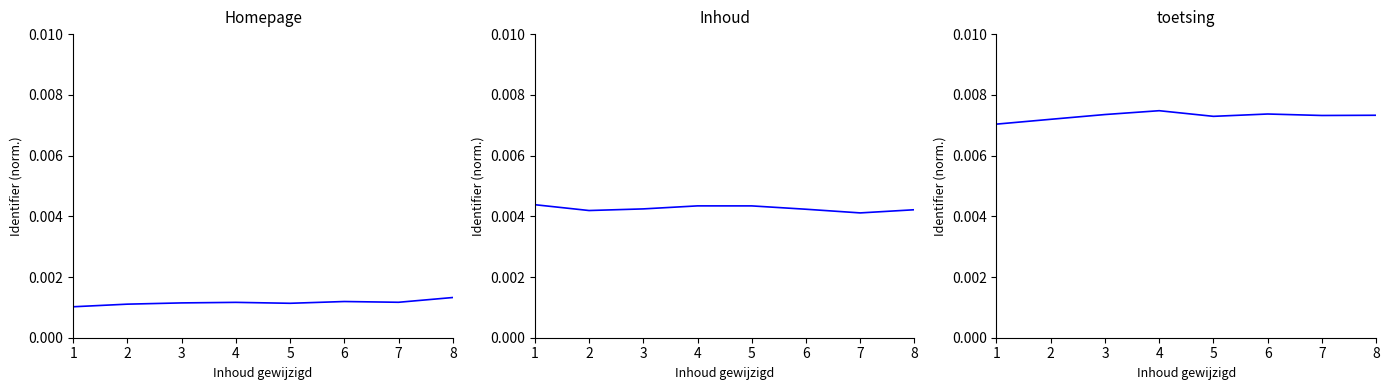

Rank the series by their maximum value, from lowest to highest.

Homepage, Inhoud, toetsing